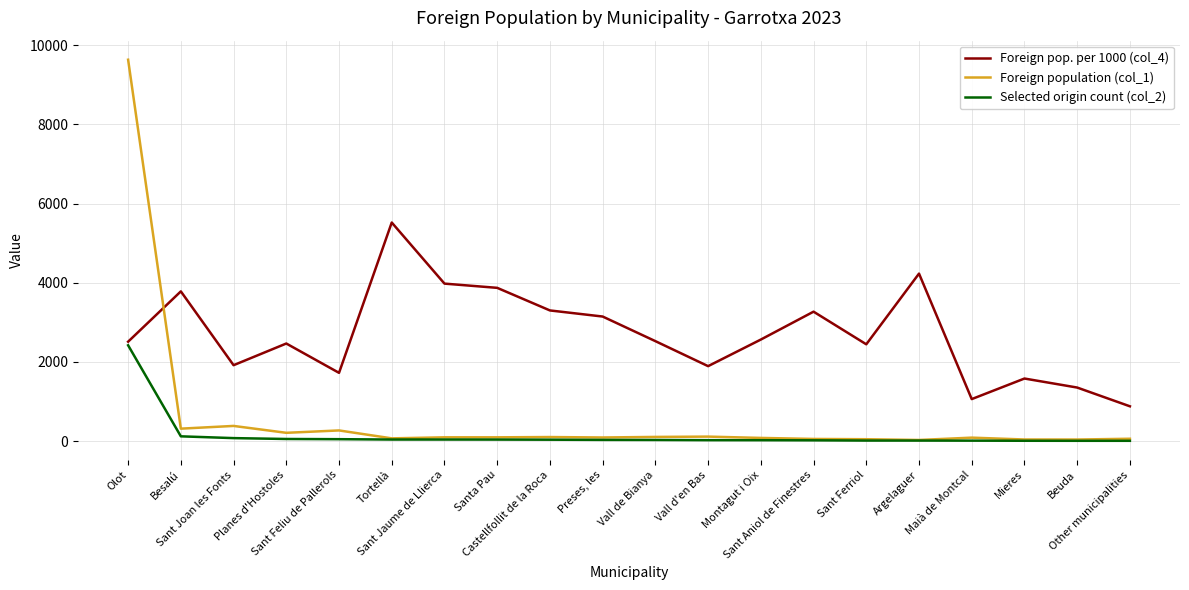

What are all the series names shown in the legend?

Foreign pop. per 1000 (col_4), Foreign population (col_1), Selected origin count (col_2)